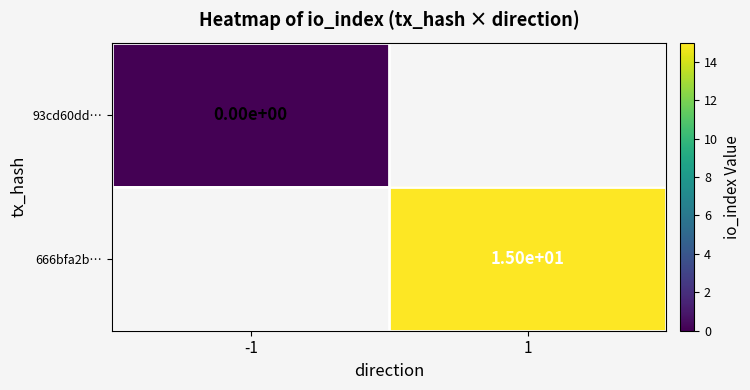

Is it true that 666bfa2b… equals 15 at 1?

True